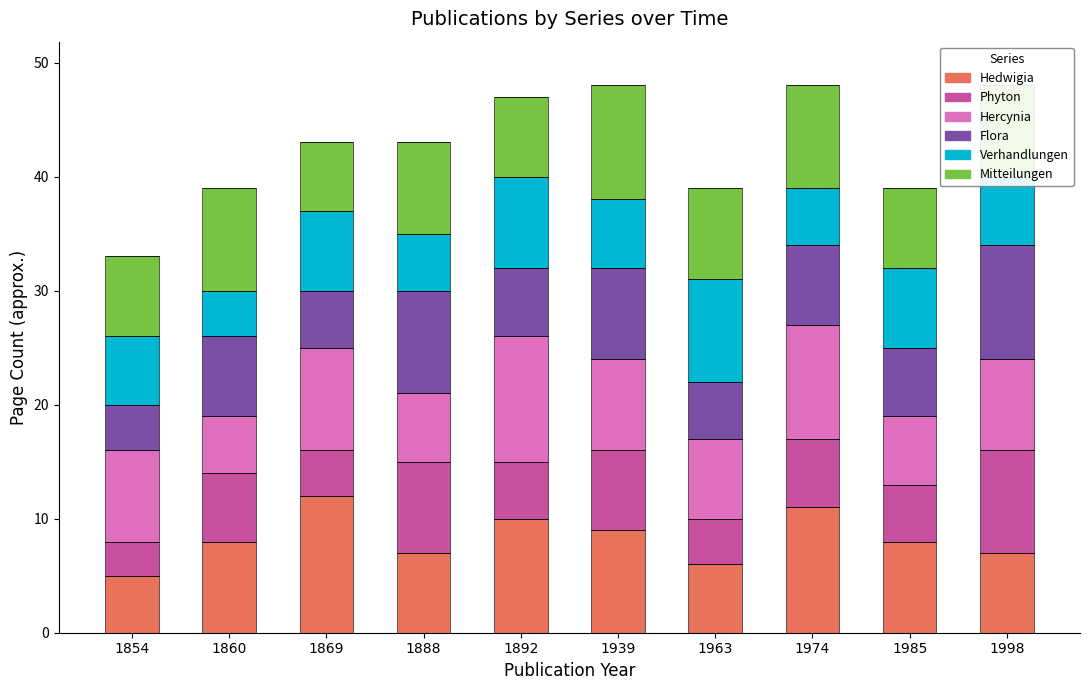

What is the maximum value for Hedwigia?

12